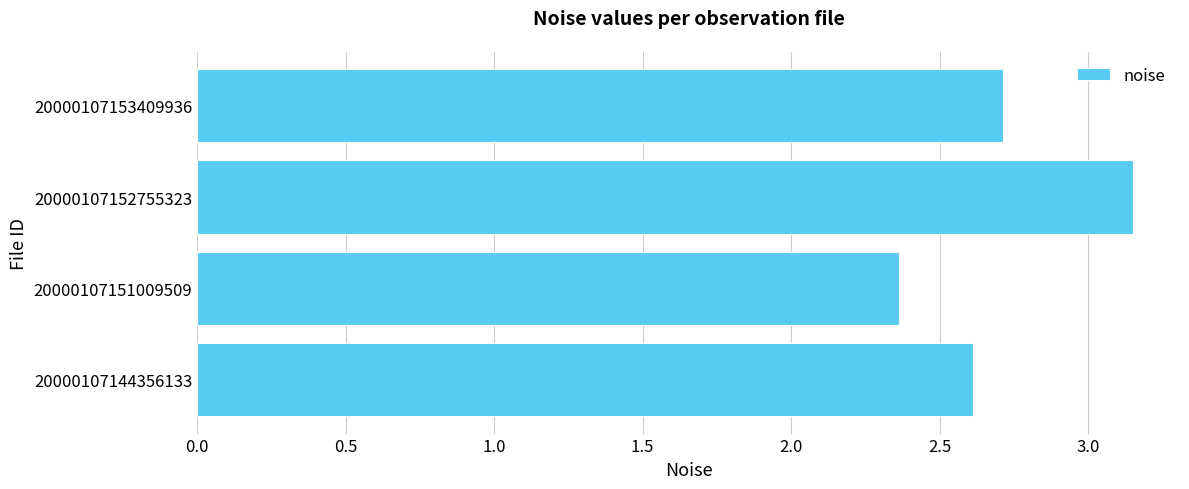

How many distinct data groups are displayed?

1